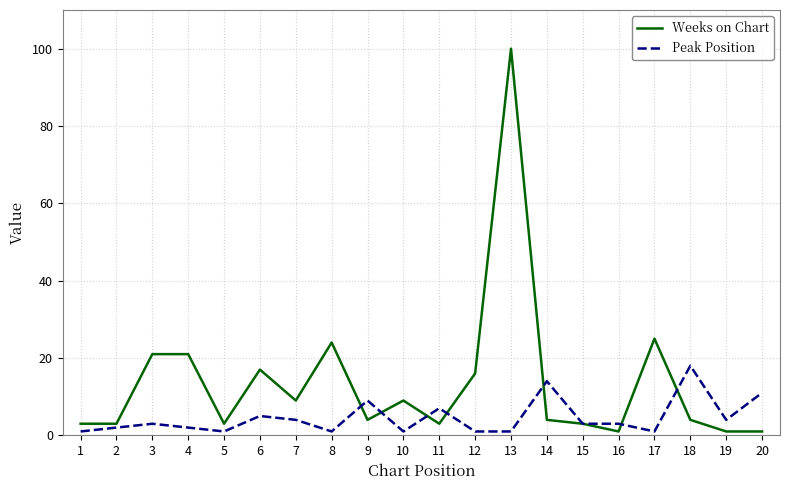

Does the chart display data point markers on the line(s)?

No